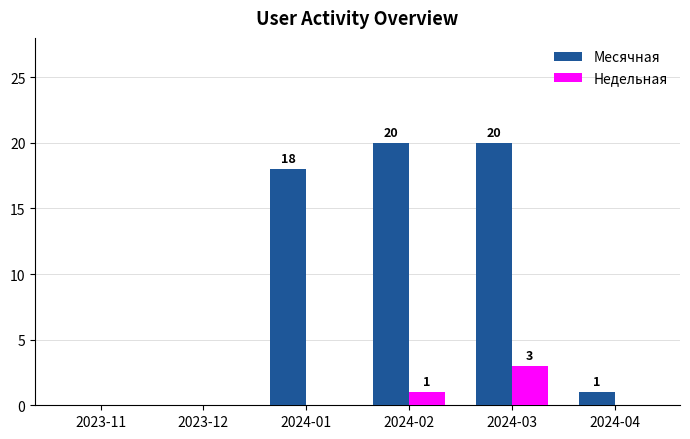

Are the bars horizontal?

No